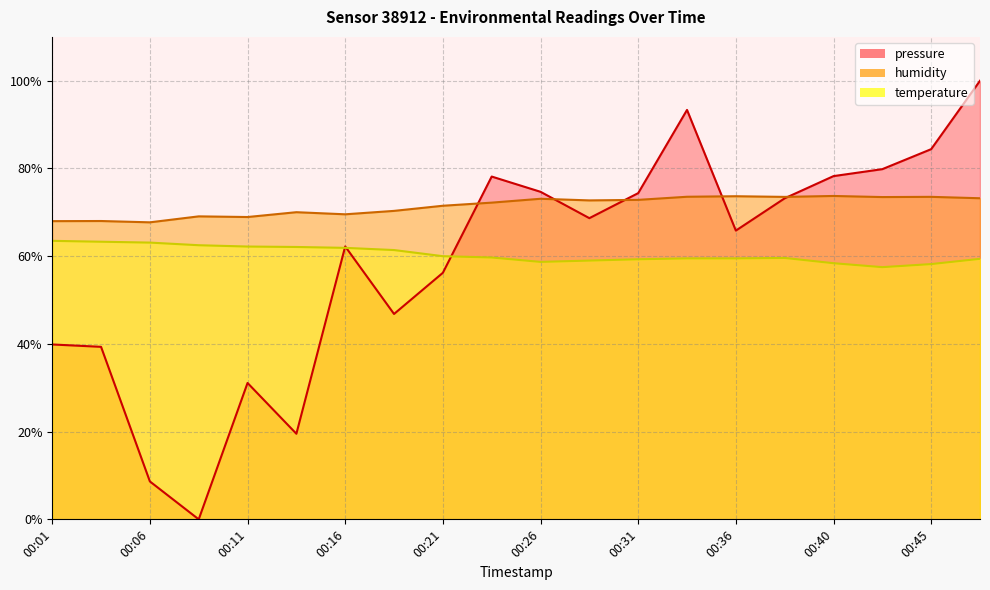

True or false: temperature and humidity intersect in this chart.

False